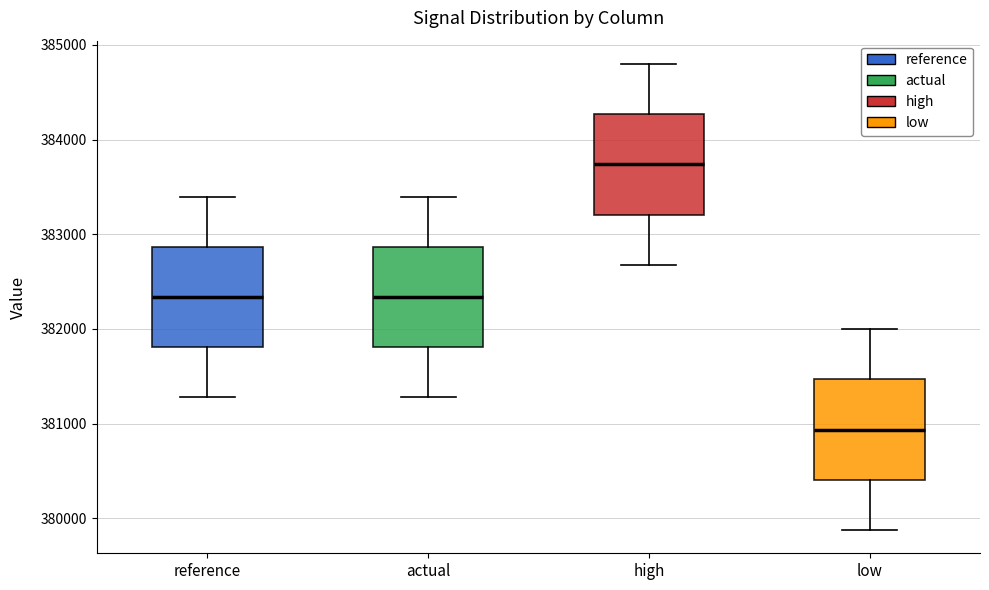

Which box's median line is the highest?

high